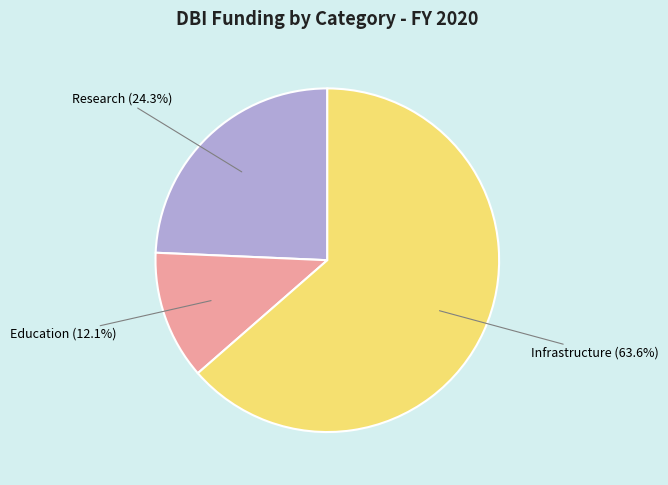

To the nearest percent, what is the difference between the Research and Infrastructure slice percentages?

39%